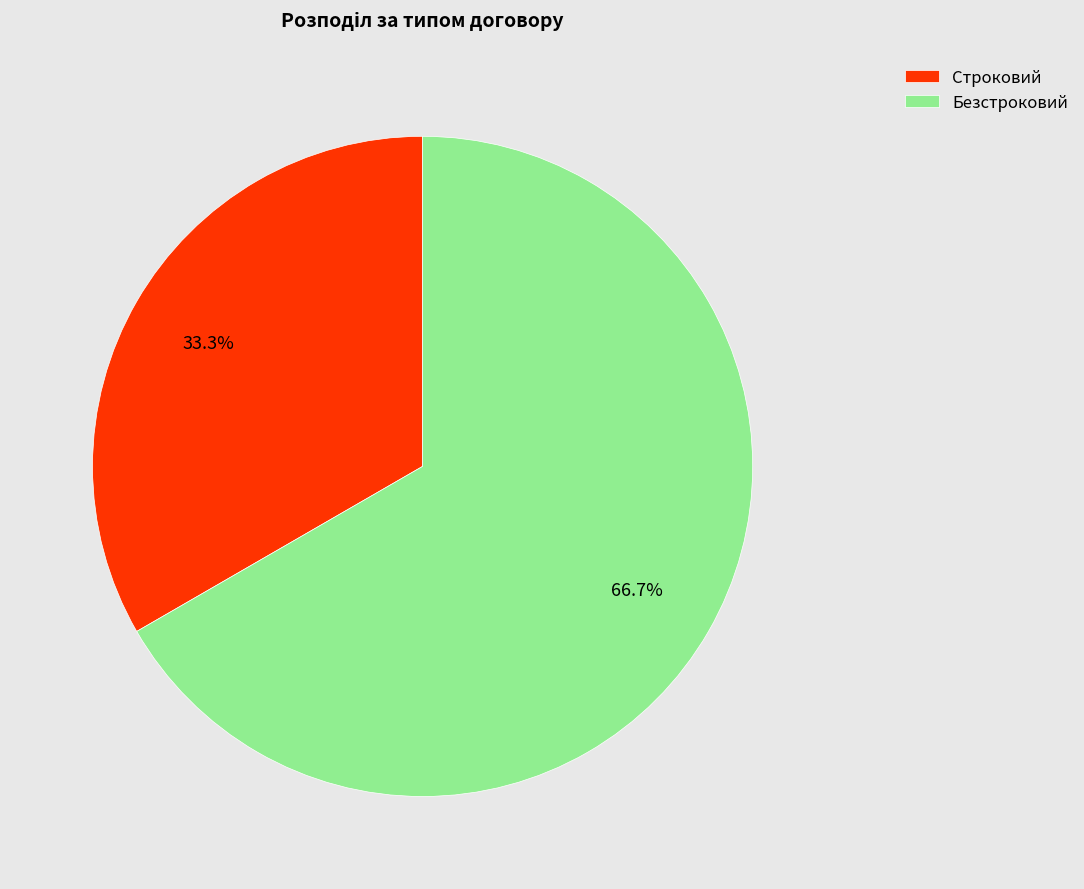

How much of the chart is everything except Безстроковий?

33.3%